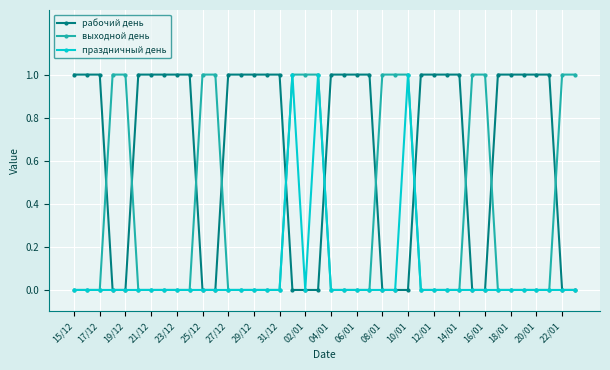

What is the value of the рабочий день point at the 29th from the left?

1